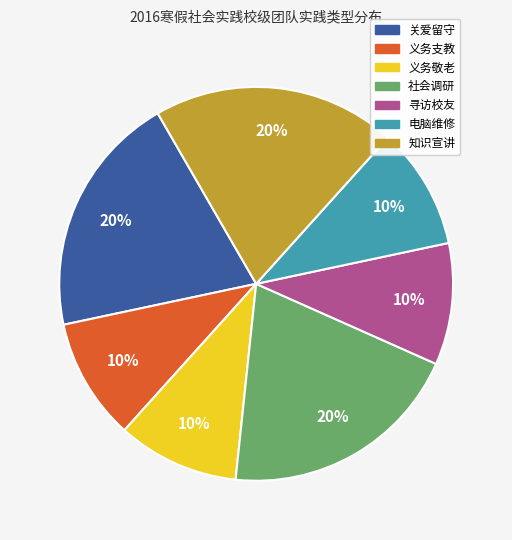

How many slices are in this pie chart?

7